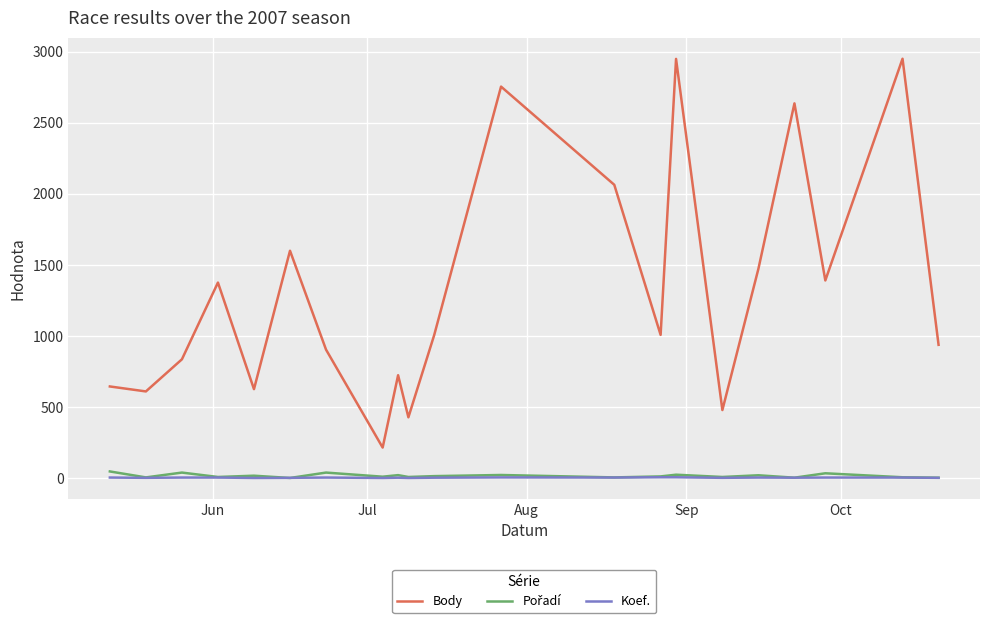

True or false: Koef. and Body intersect in this chart.

False